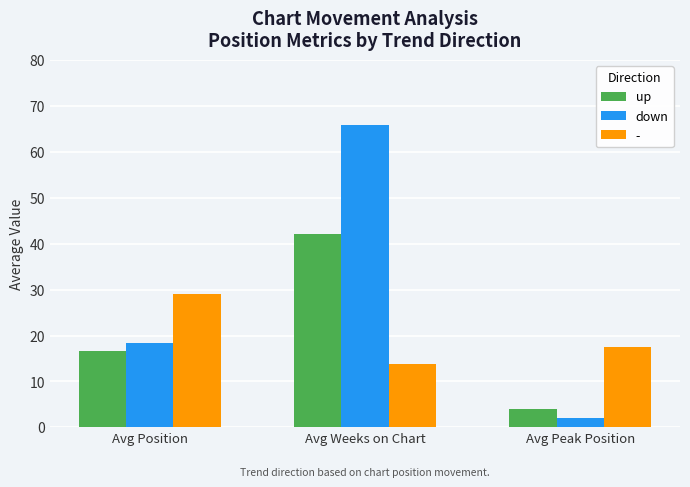

At which label does down reach its peak?

Avg Weeks on Chart